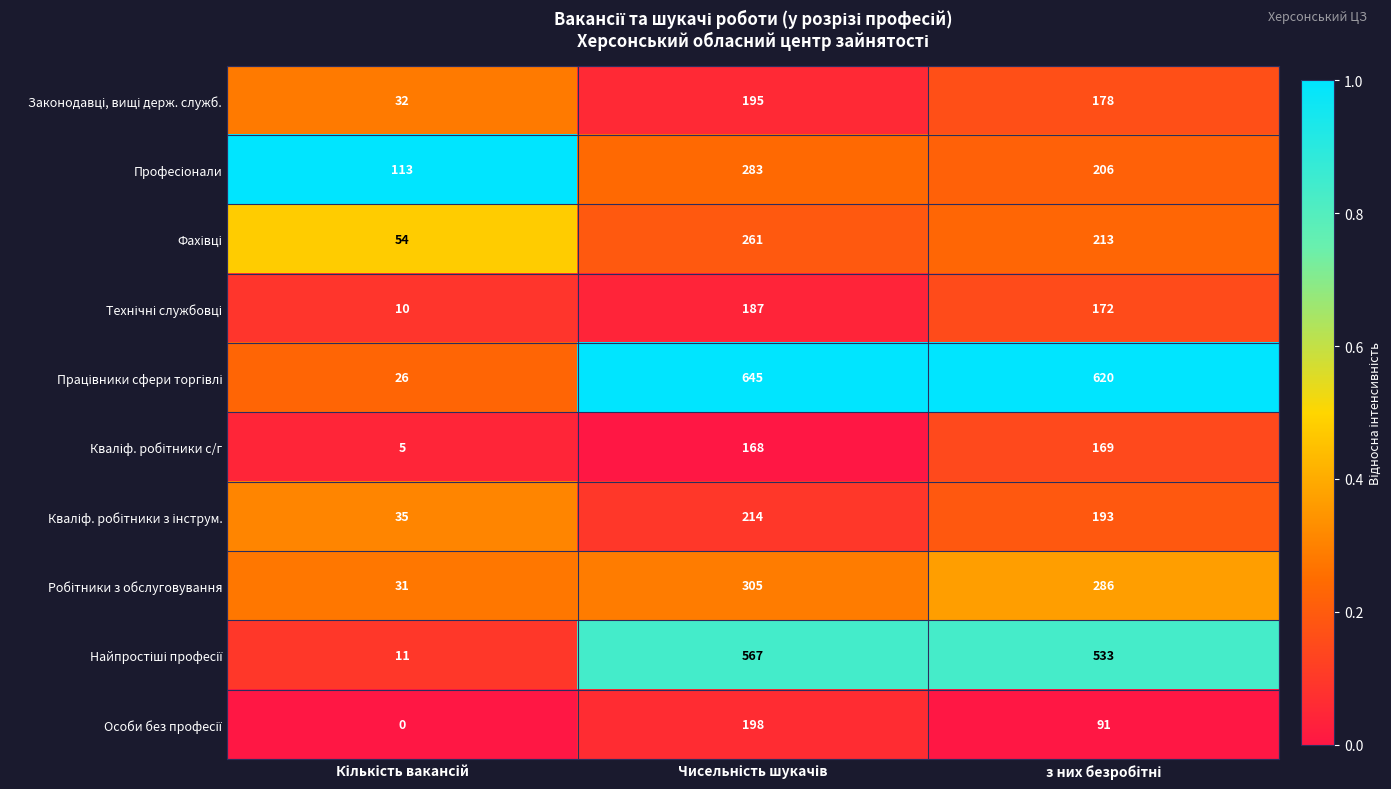

What is the greatest value displayed?

645